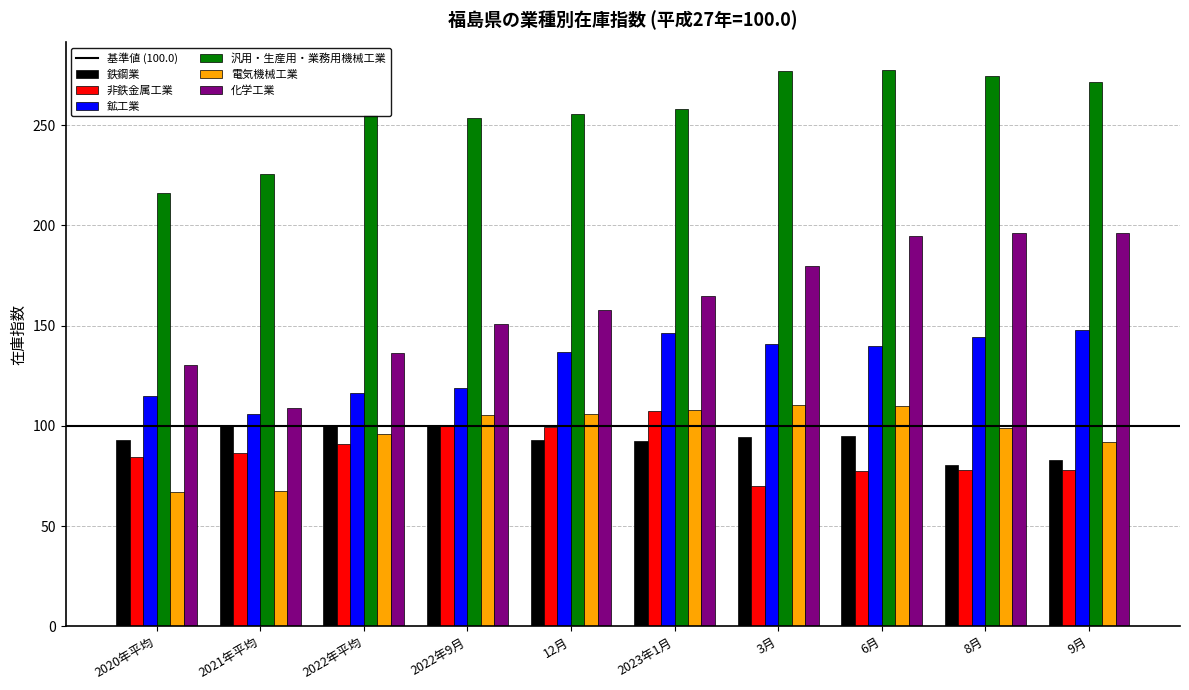

Is the value of 化学工業 at 6月 greater than the value of 非鉄金属工業 at 2022年9月?

Yes